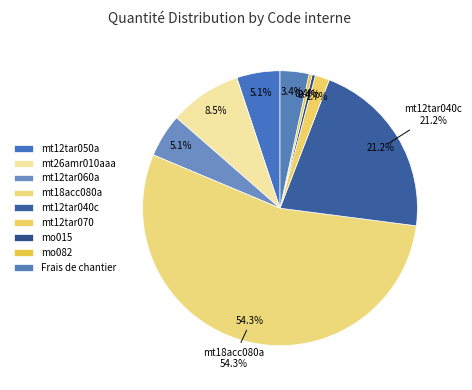

How many slices are in this pie chart?

9